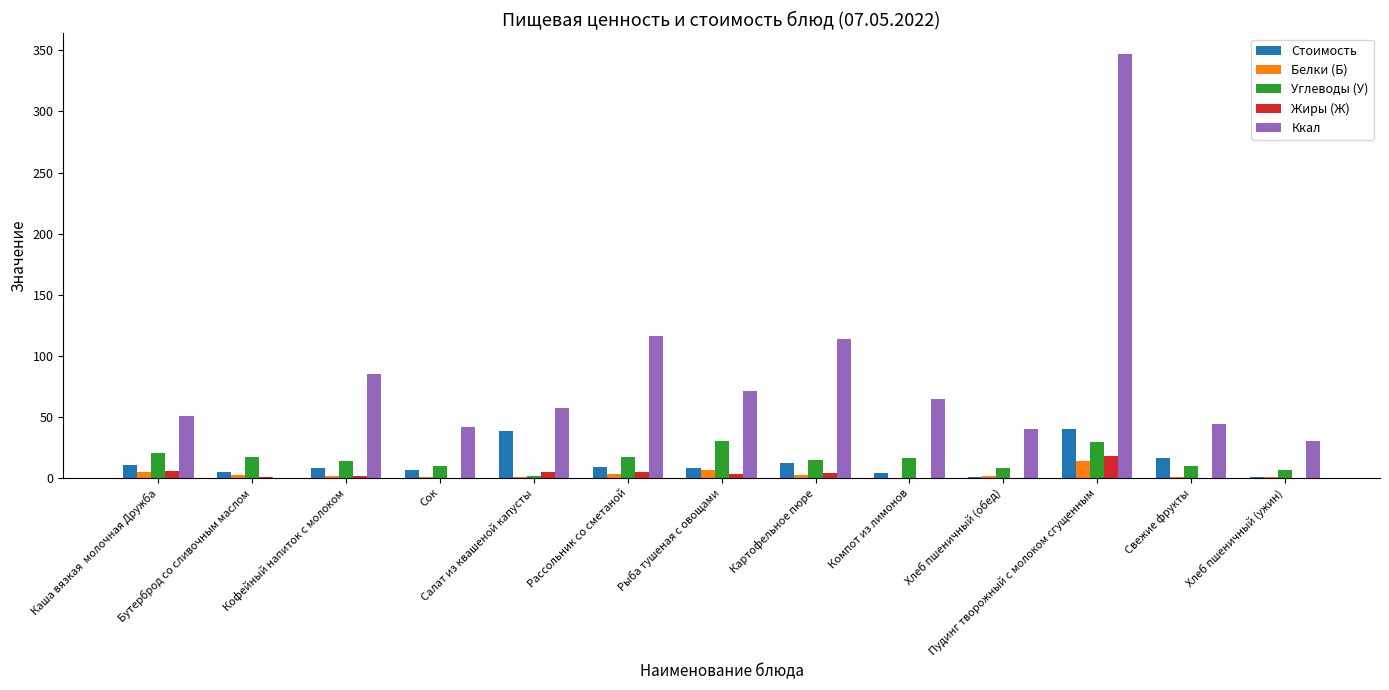

Which series has the largest total across all categories?

Ккал